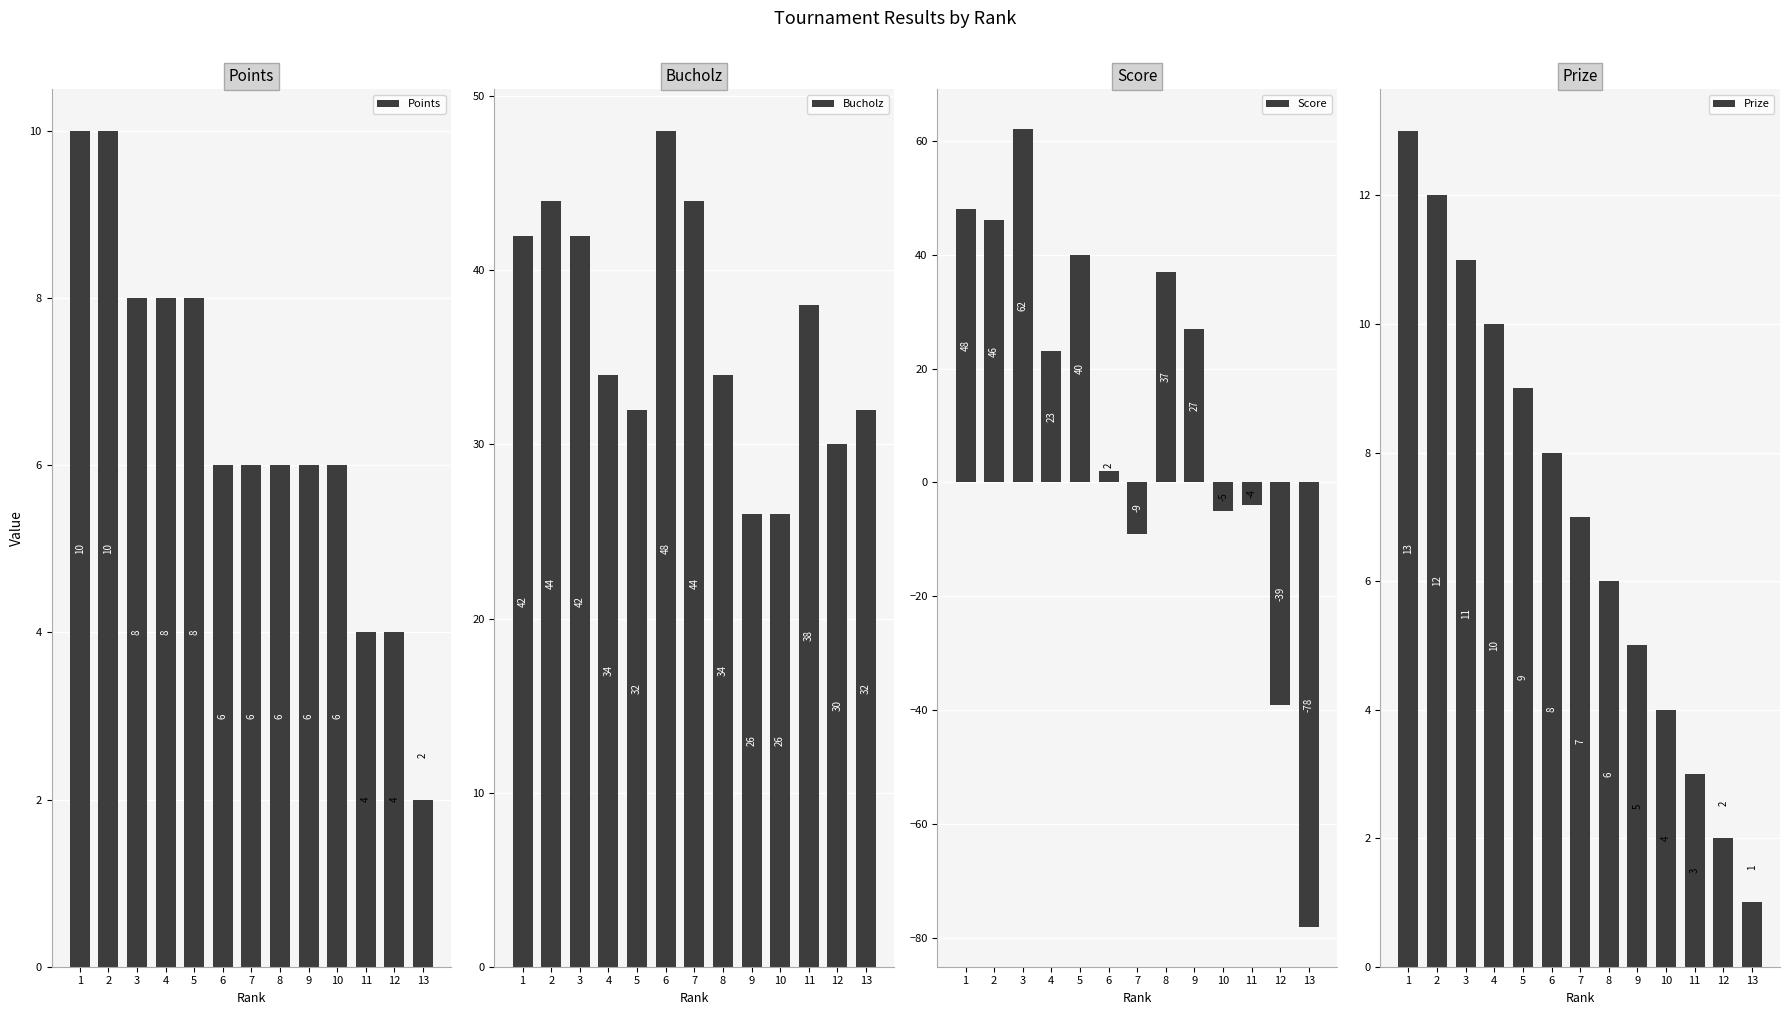

Reading left to right, list all the values displayed in this chart.

Points: 10	10	8	8	8	6	6	6	6	6	4	4	2
Bucholz: 42	44	42	34	32	48	44	34	26	26	38	30	32
Score: 48	46	62	23	40	2	-9	37	27	-5	-4	-39	-78
Prize: 13	12	11	10	9	8	7	6	5	4	3	2	1